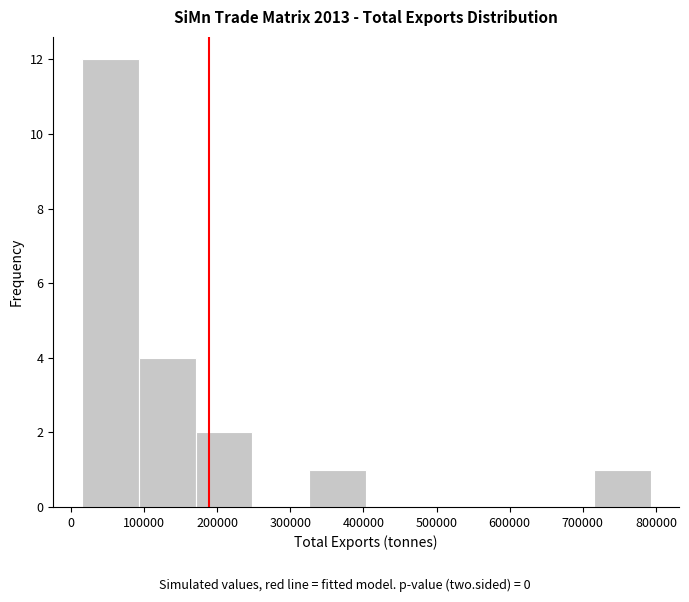

Reading left to right, list every bar in this chart as the range it spans on the x-axis followed by its height. Neither the bar edges nor the heights are printed on the chart, so give them approximately, as read against the axes.

10000 to 90000: 12
90000 to 170000: 4
170000 to 250000: 2
250000 to 330000: 0
330000 to 400000: 1
400000 to 480000: 0
480000 to 560000: 0
560000 to 640000: 0
640000 to 710000: 0
710000 to 790000: 1